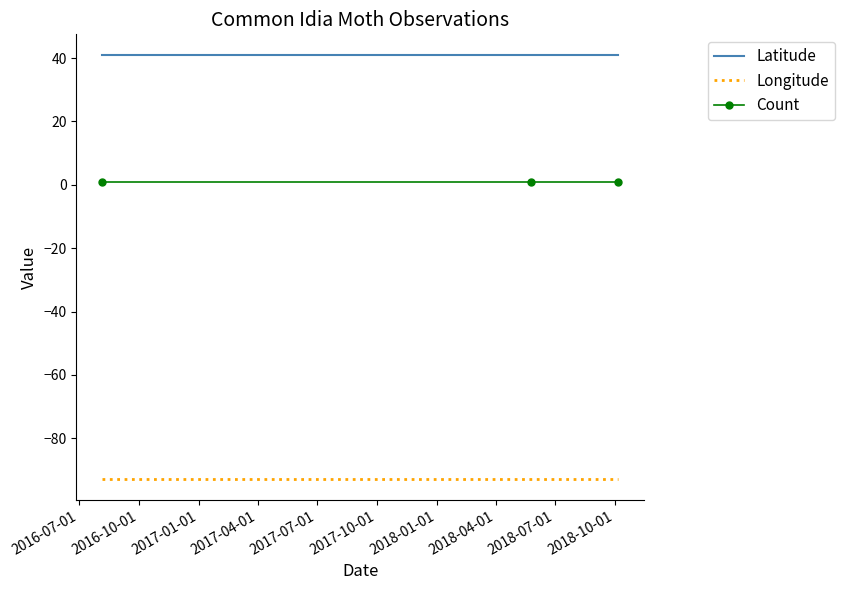

List the series in order of their peak value, lowest first.

Longitude, Count, Latitude